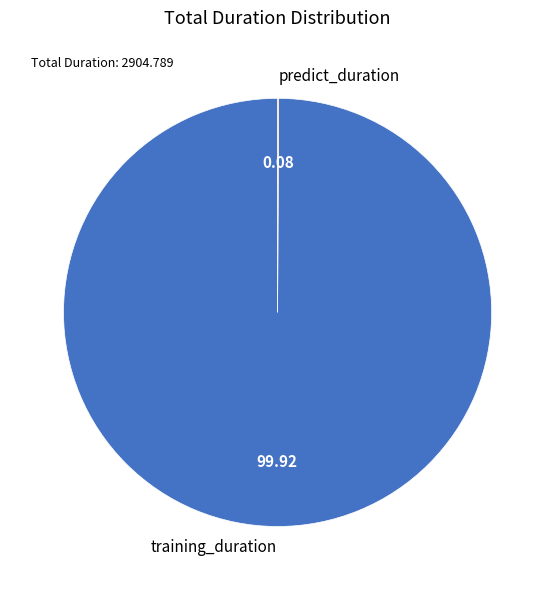

Which slice is the largest?

training_duration